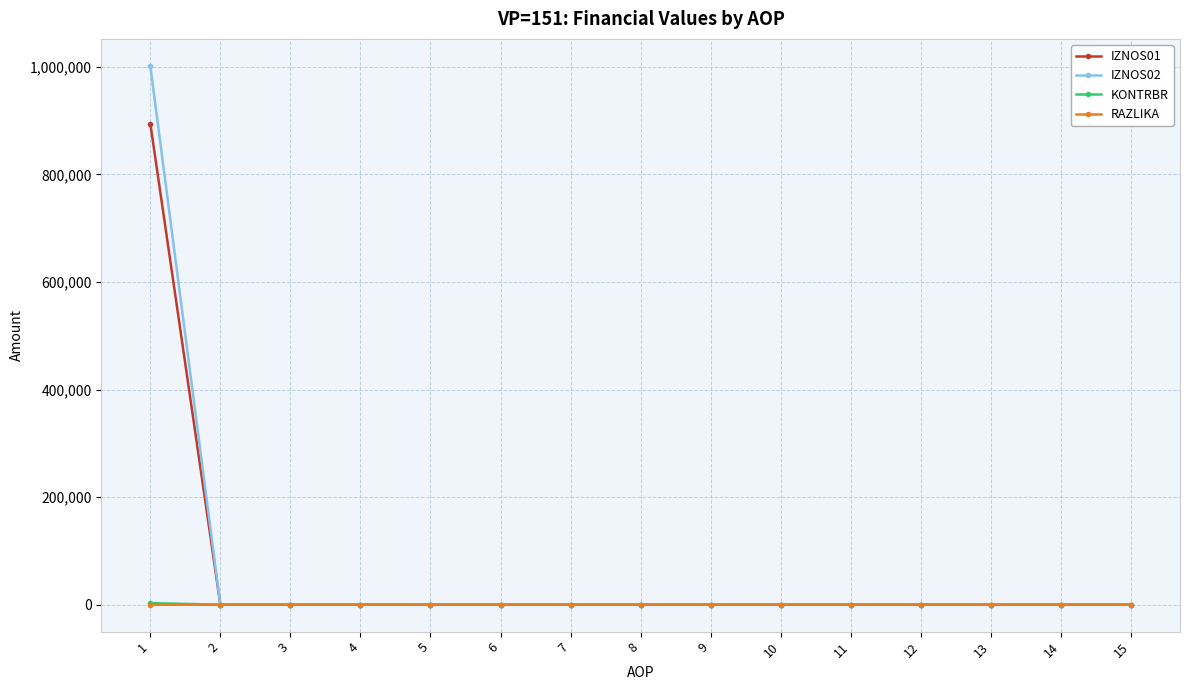

The value of RAZLIKA at 1 is 0.4. True or false?

True